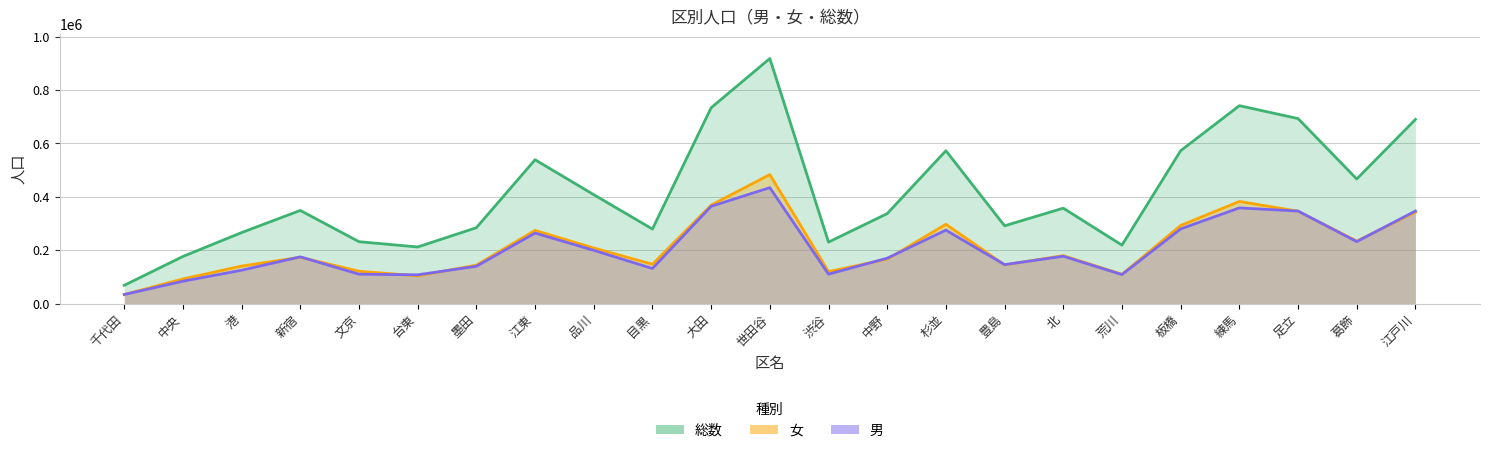

List the series in order of their peak value, highest first.

総数, 女, 男